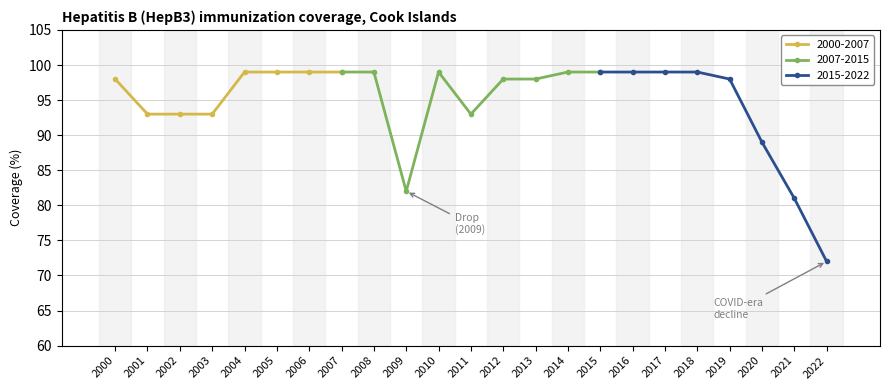

What is the maximum value shown in the chart?

99